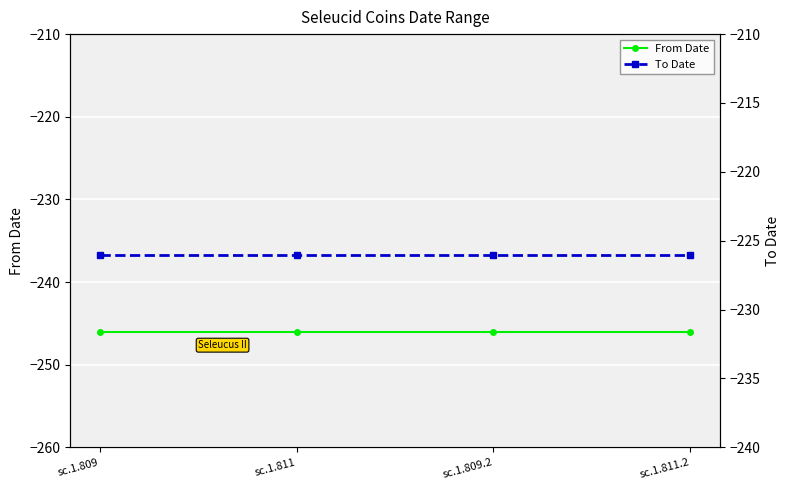

What is the sum of all From Date values?

-984